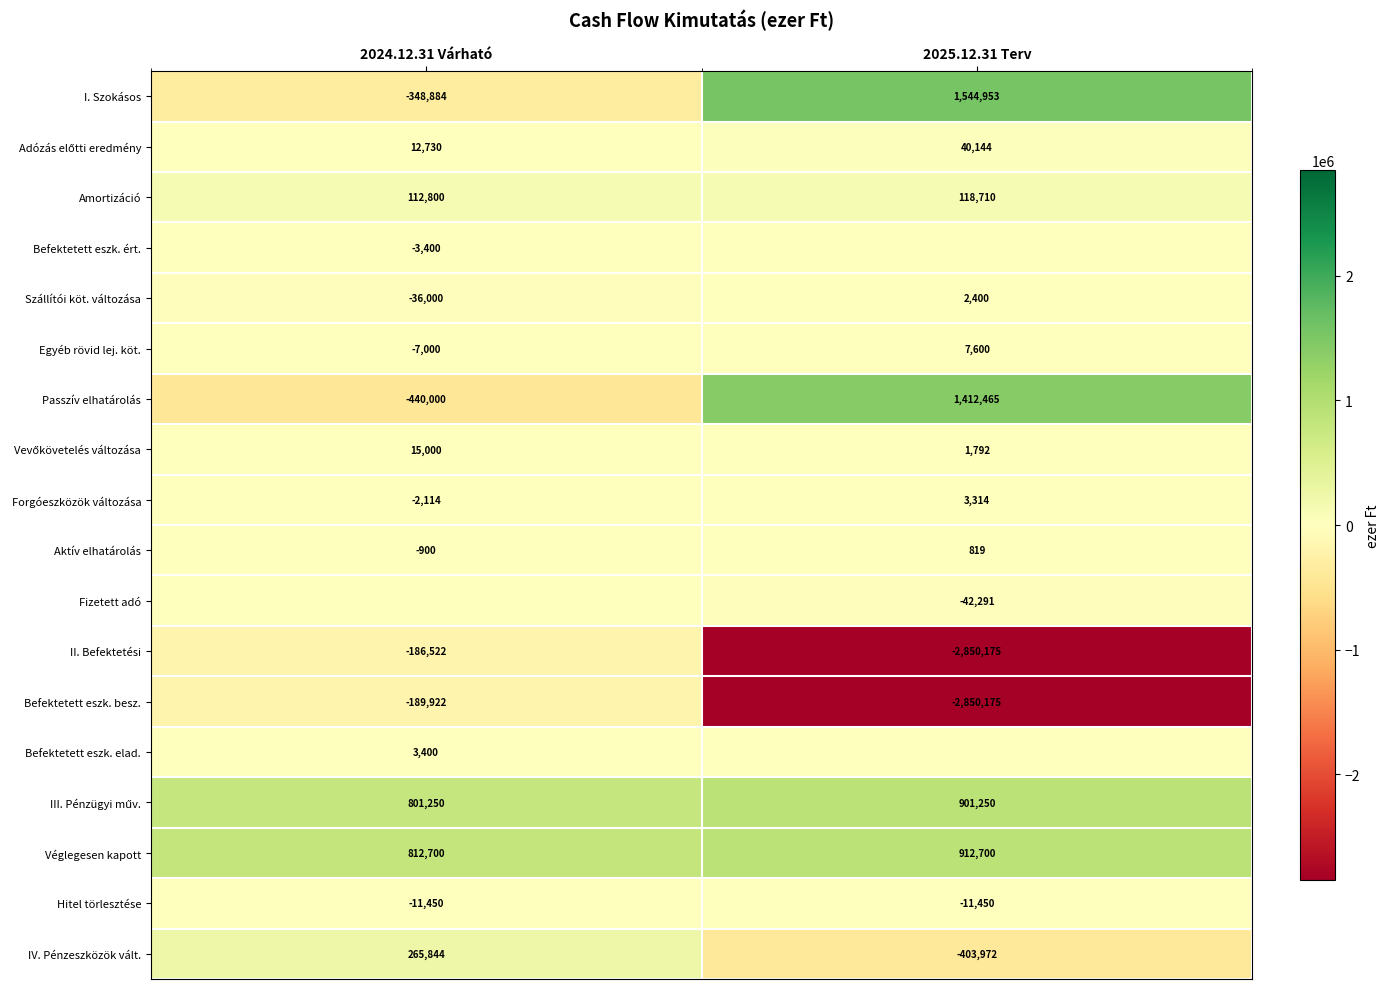

The value of Véglegesen kapott at 2025.12.31 Terv is 912700. True or false?

True